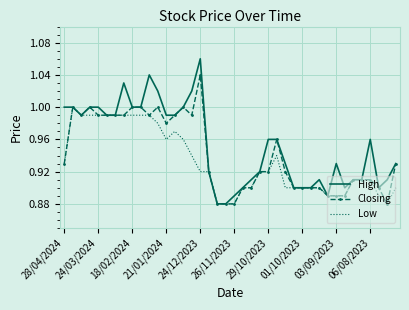

List the series in order of their peak value, highest first.

High, Closing, Low